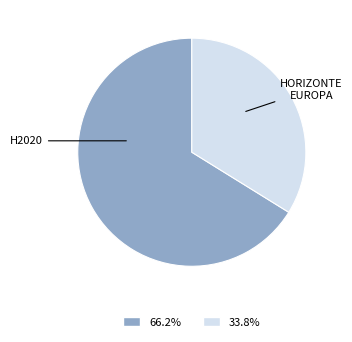

Is there any slice that represents more than half of the pie?

Yes